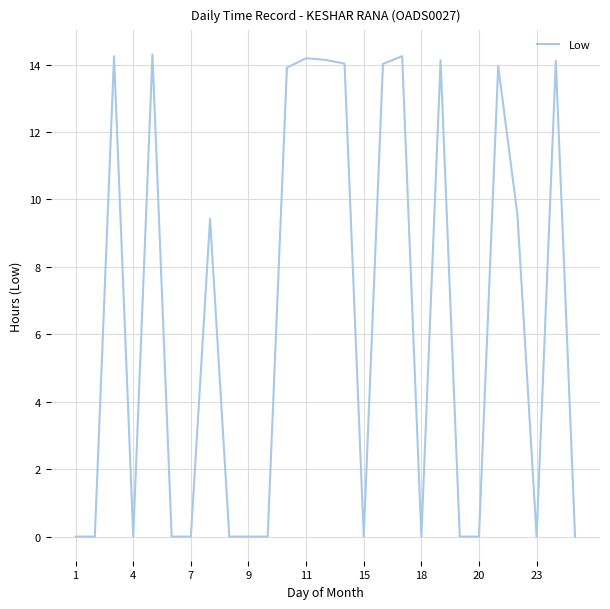

What is the difference between the maximum and minimum values?

14.3